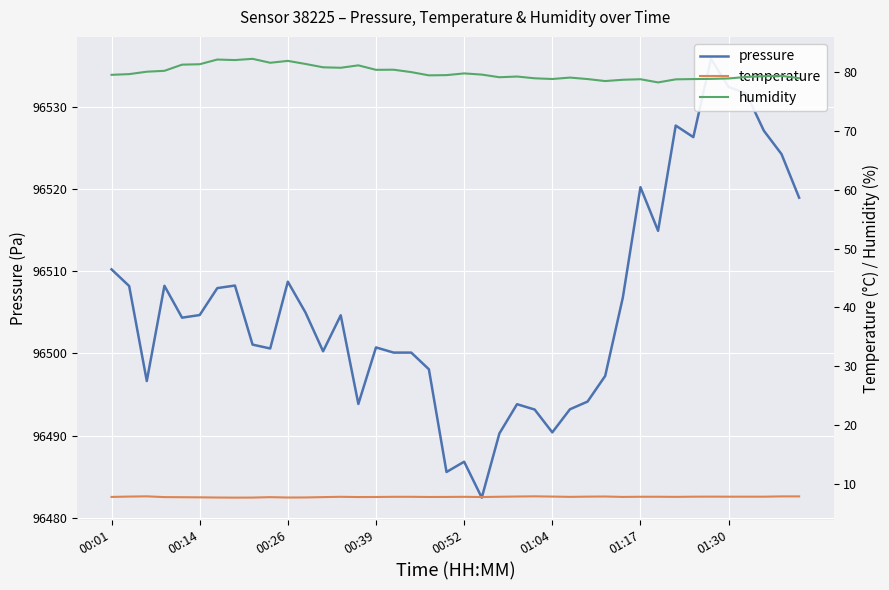

What is the lowest value of the pressure series?

96482.4